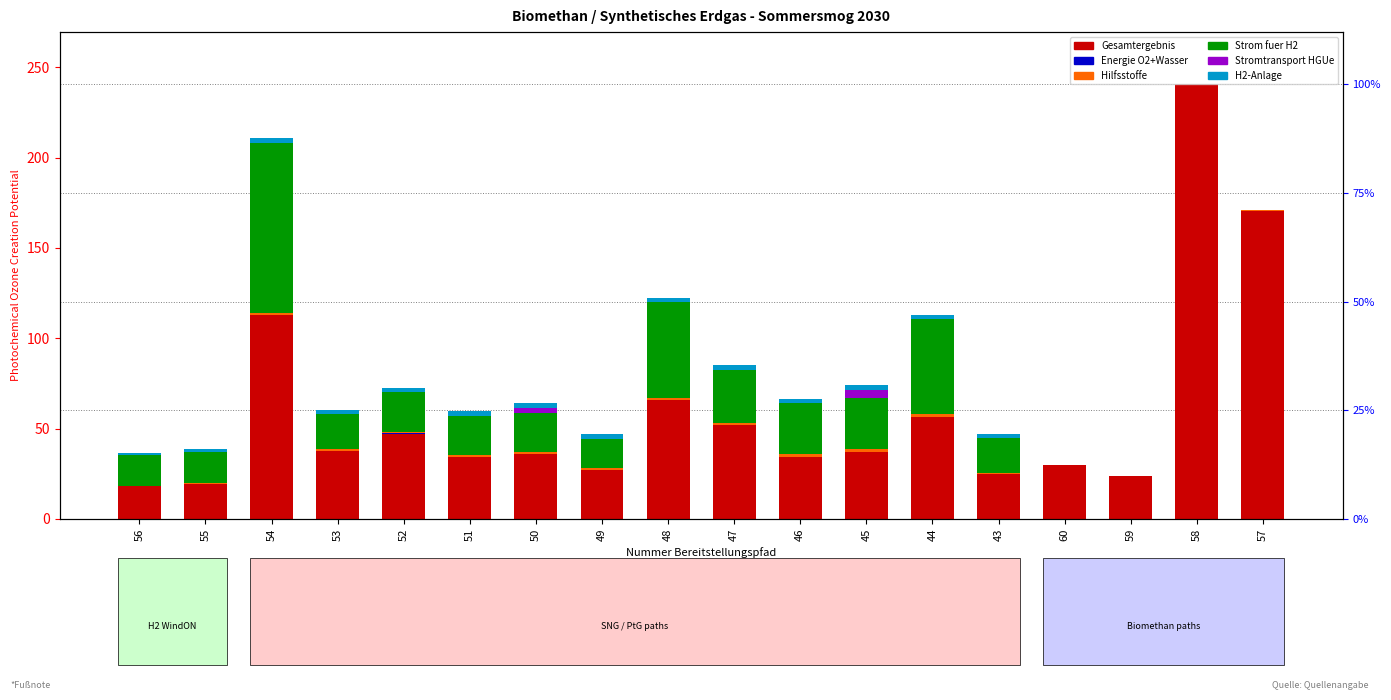

Reading left to right, what are all the values shown in this chart?

Gesamtergebnis: 56=18.2	55=19.5	54=113.0	53=37.4	52=47.3	51=34.5	50=36.0	49=27.2	48=65.8	47=51.9	46=34.3	45=37.2	44=56.6	43=24.7	60=29.7	59=23.9	58=240.5	57=170.7
Energie O2+Wasser: 56=0.0	55=0.0	54=0.0	53=0.0	52=0.0	51=0.0	50=0.0	49=0.0	48=0.0	47=0.0	46=0.0	45=0.0	44=0.0	43=0.0	60=0.0	59=0.0	58=0.0	57=0.0
Hilfsstoffe: 56=0.0	55=0.3	54=1.3	53=1.3	52=1.0	51=0.9	50=0.9	49=0.9	48=0.9	47=1.4	46=1.4	45=1.4	44=1.4	43=0.9	60=0.1	59=0.1	58=0.1	57=0.1
Strom fuer H2: 56=17.0	55=17.0	54=93.9	53=19.4	52=21.9	51=21.7	50=21.7	49=16.2	48=53.3	47=29.2	46=28.3	45=28.3	44=52.5	43=19.2	60=0.0	59=0.0	58=0.0	57=0.0
Stromtransport HGUe: 56=0.0	55=0.0	54=0.0	53=0.0	52=0.0	51=0.0	50=2.8	49=0.0	48=0.0	47=0.0	46=0.0	45=4.8	44=0.0	43=0.0	60=0.0	59=0.0	58=0.0	57=0.0
H2-Anlage: 56=1.2	55=2.1	54=2.5	53=2.5	52=2.5	51=2.5	50=2.5	49=2.5	48=2.5	47=2.5	46=2.5	45=2.5	44=2.5	43=2.4	60=0.0	59=0.0	58=0.0	57=0.0